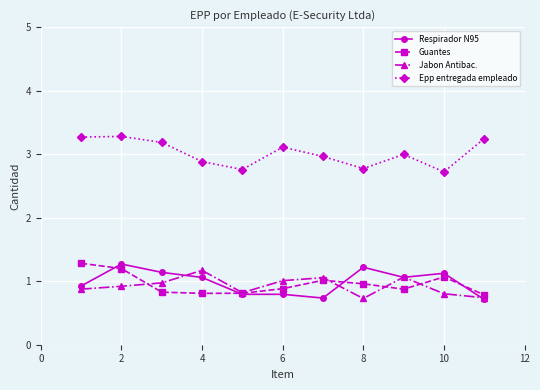

True or false: Guantes has more than 1 points higher than both neighbors.

True